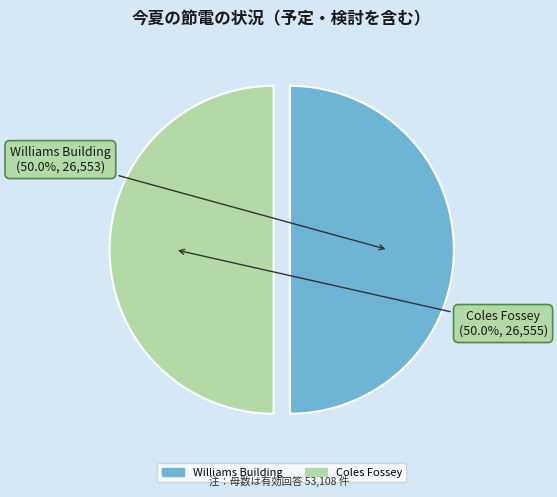

What is the ratio of the value at Williams Building to the value at Coles Fossey?

1.0